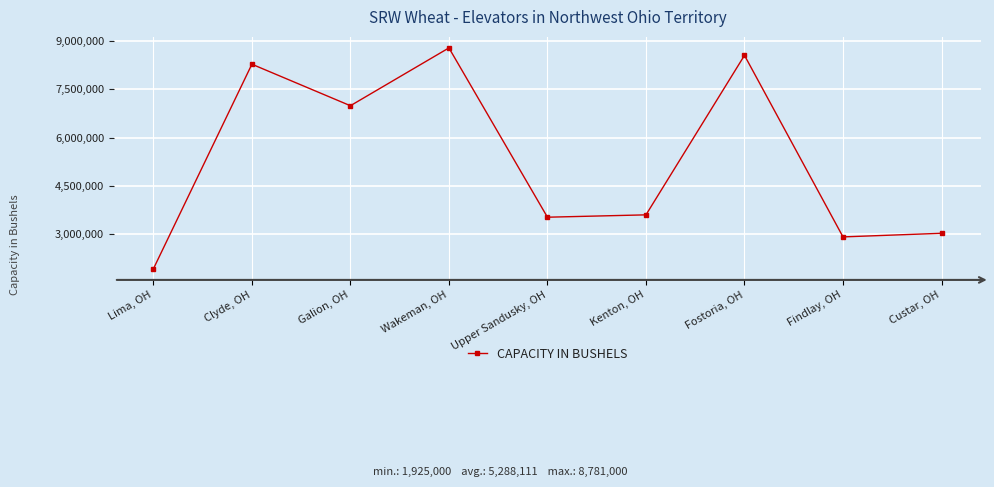

Rank the categories by value from lowest to highest.

Lima, OH, Findlay, OH, Custar, OH, Upper Sandusky, OH, Kenton, OH, Galion, OH, Clyde, OH, Fostoria, OH, Wakeman, OH